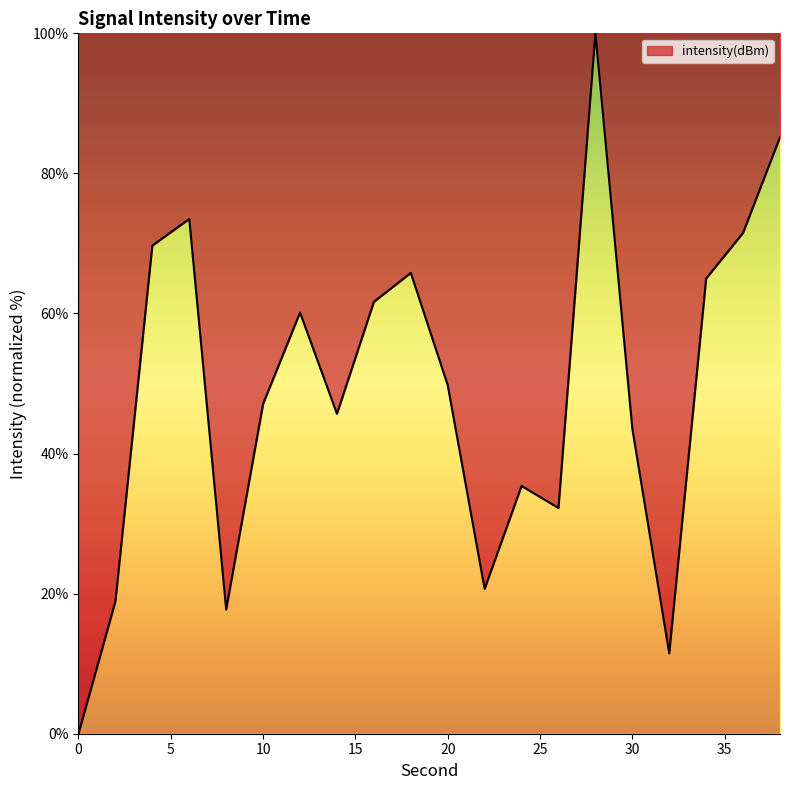

What is the difference between the maximum and minimum values?

100.0